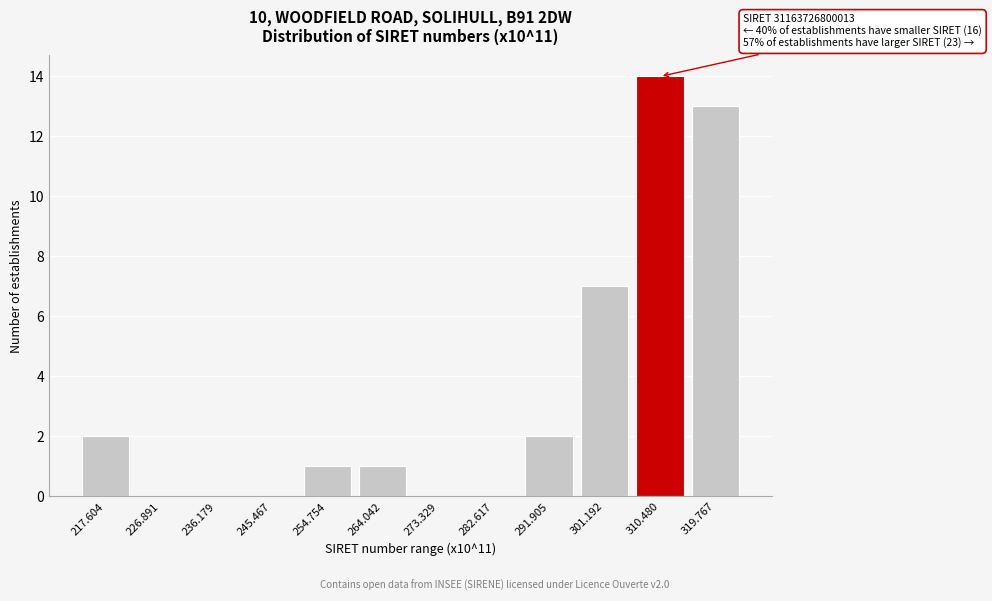

Reading left to right, list all the values displayed in this chart.

217.604=2	226.891=0	236.179=0	245.467=0	254.754=1	264.042=1	273.329=0	282.617=0	291.905=2	301.192=7	310.480=14	319.767=13